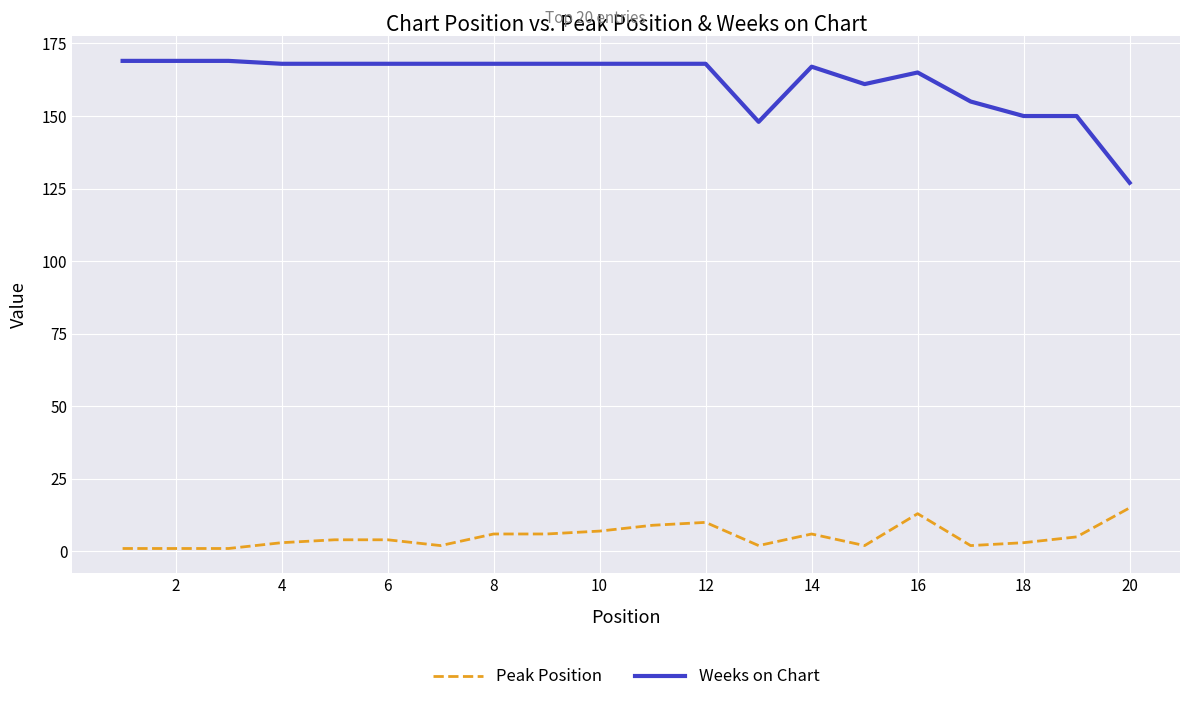

True or false: Peak Position and Weeks on Chart cross at least once.

False